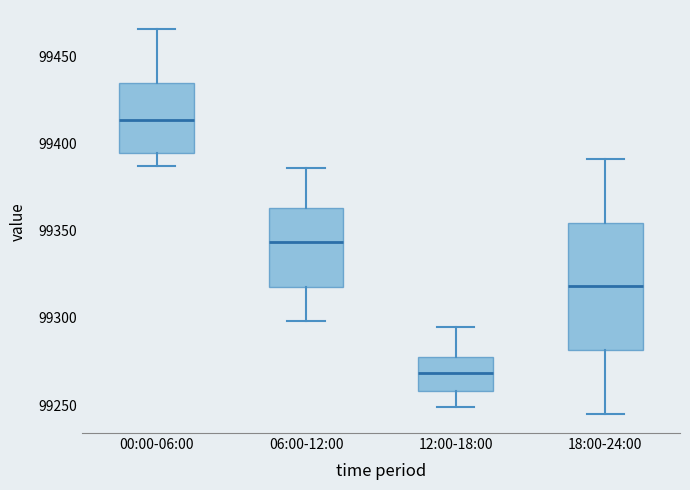

Which box's median line is the highest?

00:00-06:00